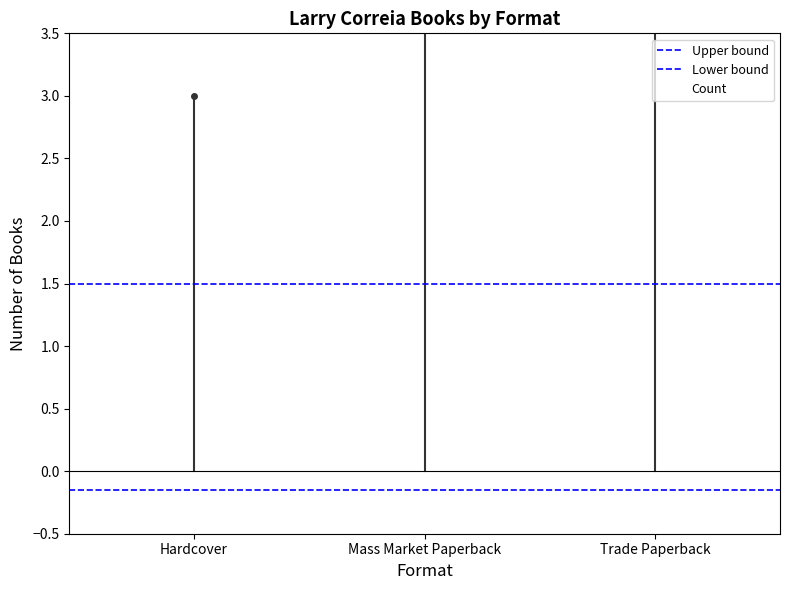

What is the value of the 3rd bar from the left?

5